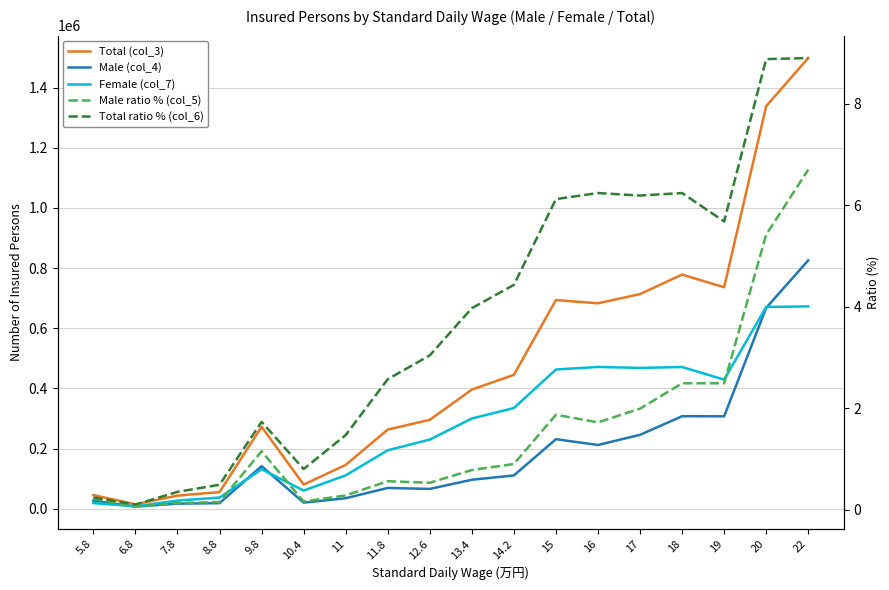

Is it true that Total (col_3) equals 22126.2 at 6.8?

False